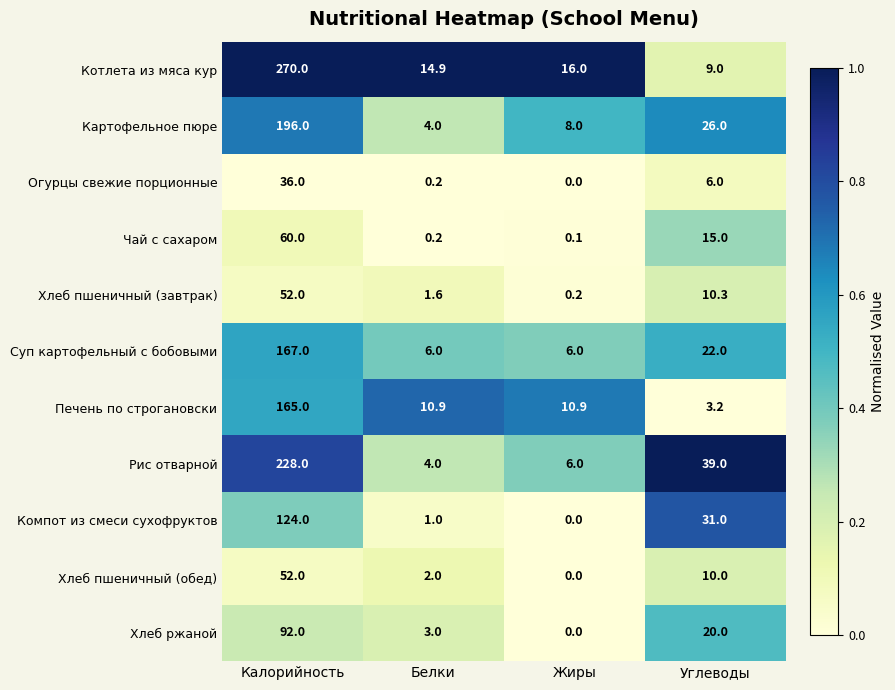

Which series has the largest total across all categories?

Котлета из мяса кур